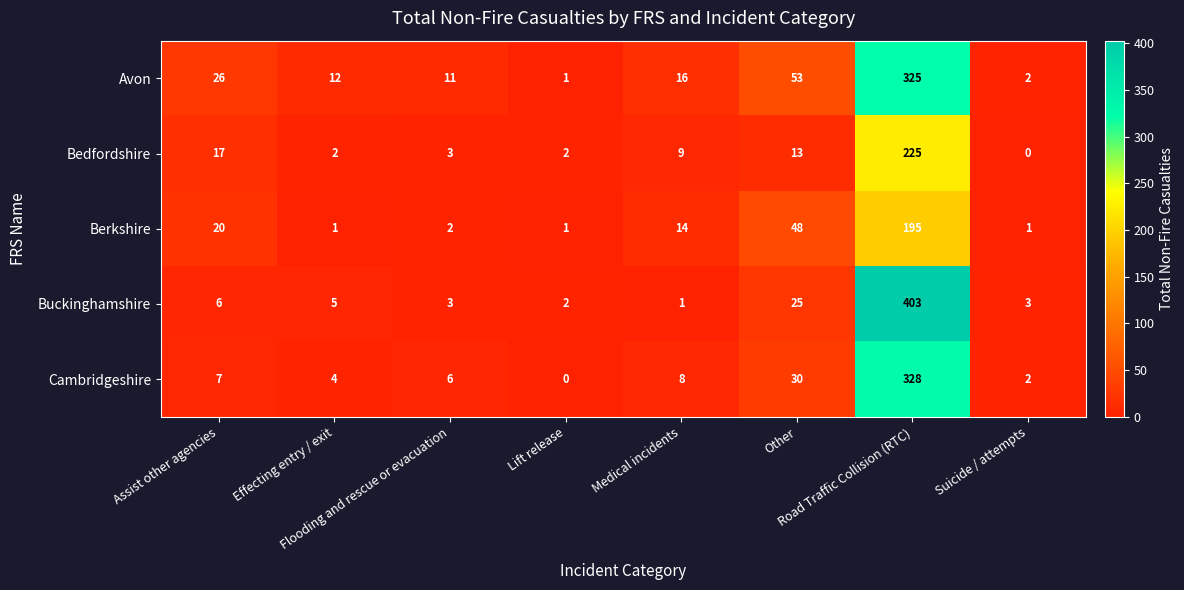

At which category does the chart reach its peak across all series?

Road Traffic Collision (RTC)